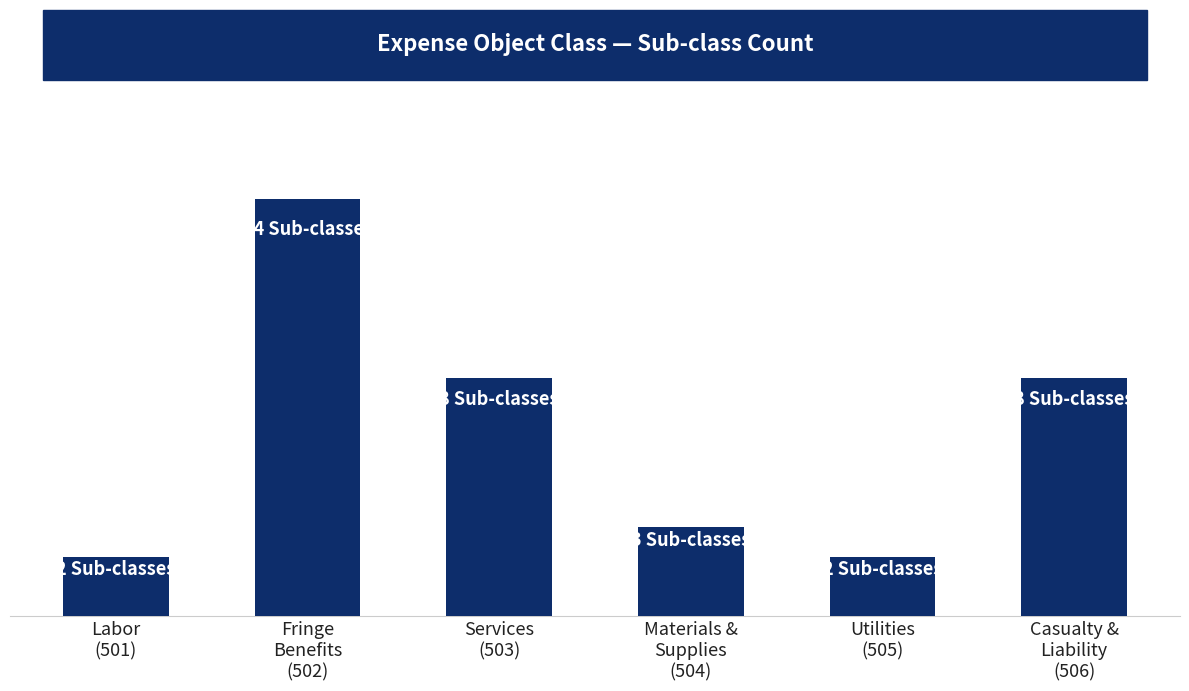

What is the change in value from Materials &
Supplies
(504) to Utilities
(505)?

-1